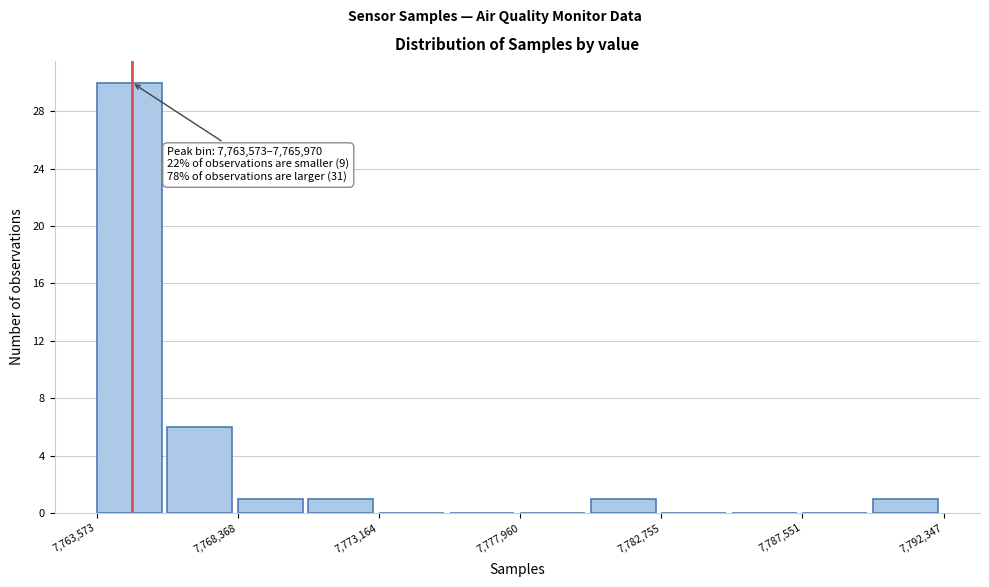

Which range on the x-axis has the tallest bar?

7763500 to 7766000